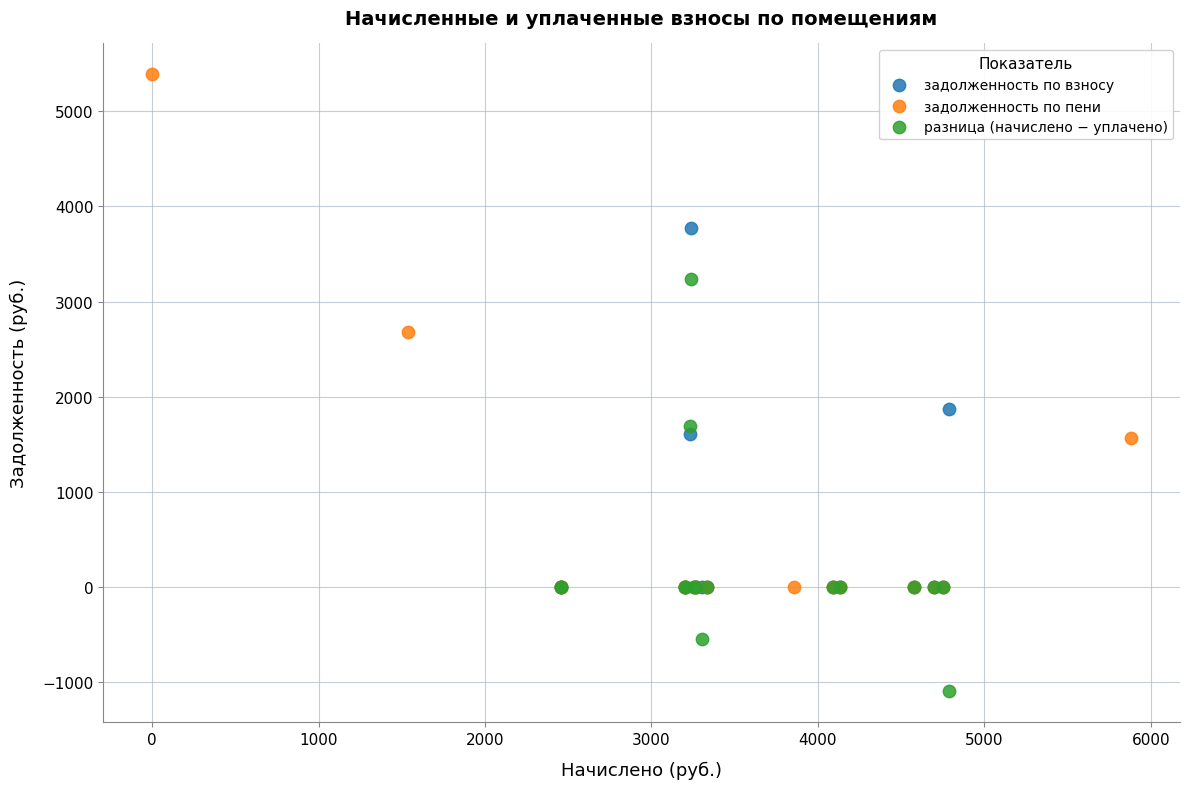

Which series reaches the maximum Y coordinate?

задолженность по пени